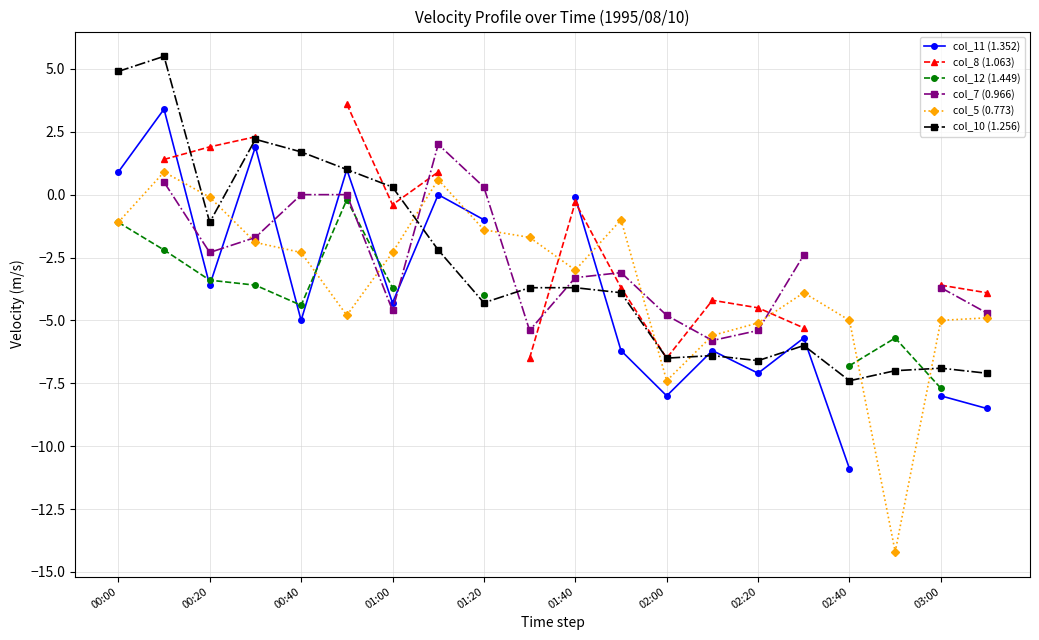

What is the value of the col_11 (1.352) point at the 16th from the left?

-5.7